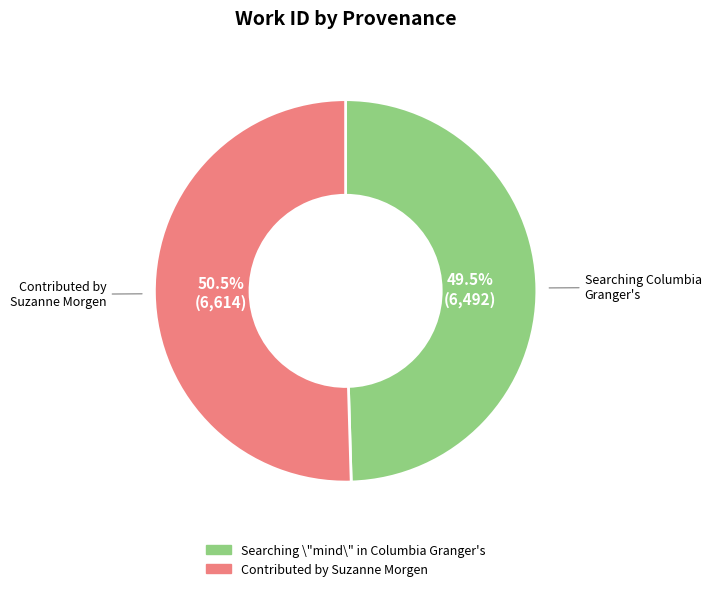

Do Contributed by Suzanne Morgen and Searching \"mind\" in Columbia Granger's together represent more than half of the pie?

Yes